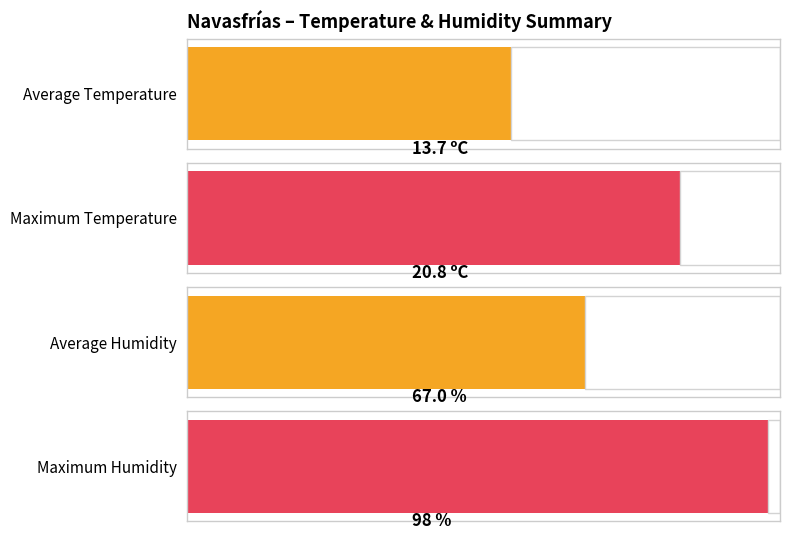

The Temperature (ºC) series shows 35.0 at 17:00. True or false?

False